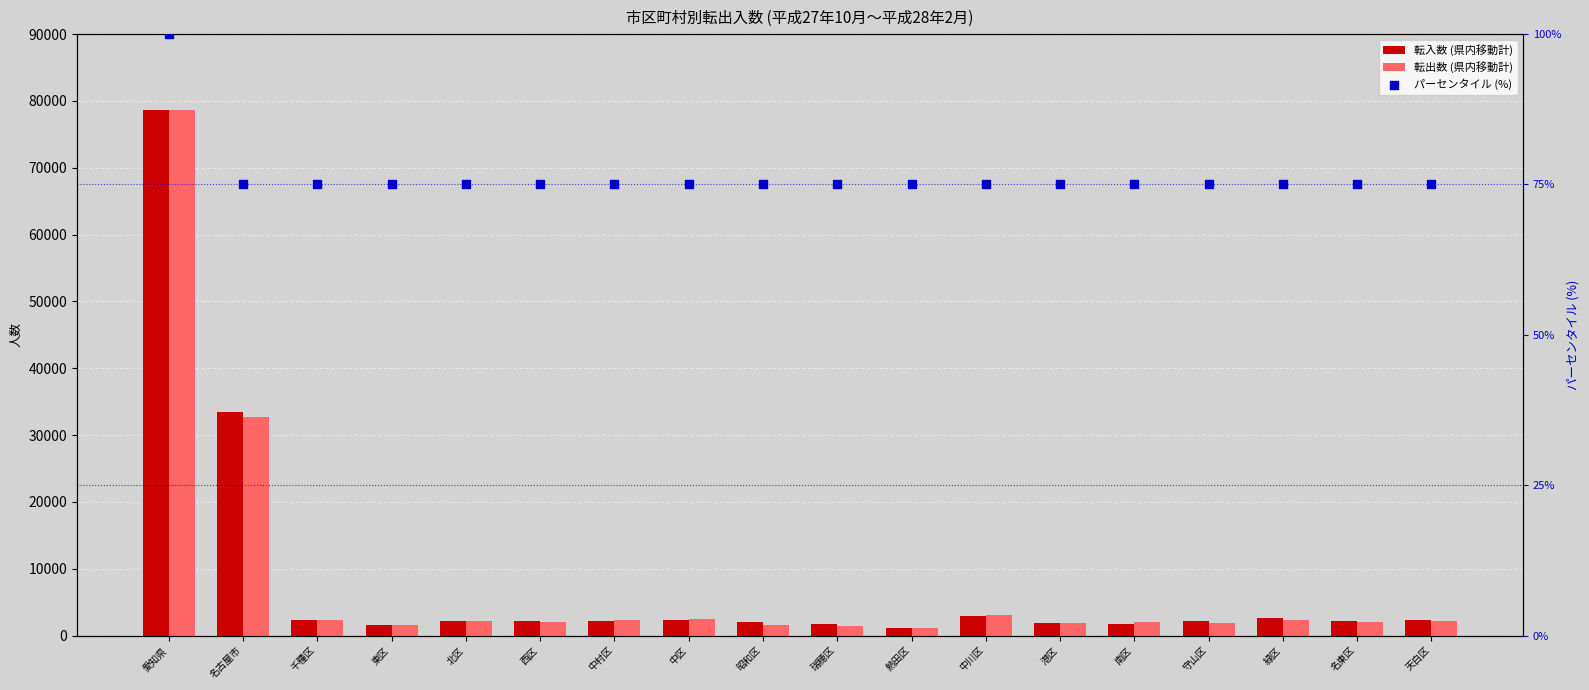

Which series contains the lowest Y value?

percentile rank within the sample